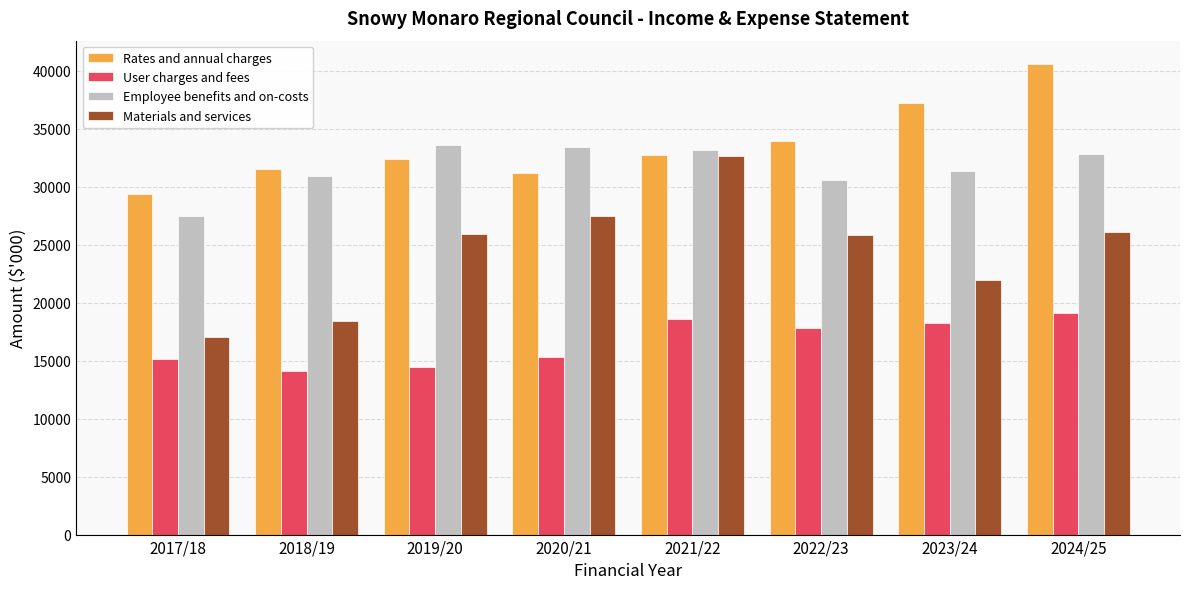

True or false: Employee benefits and on-costs has a value of 27486 at 2017/18.

True